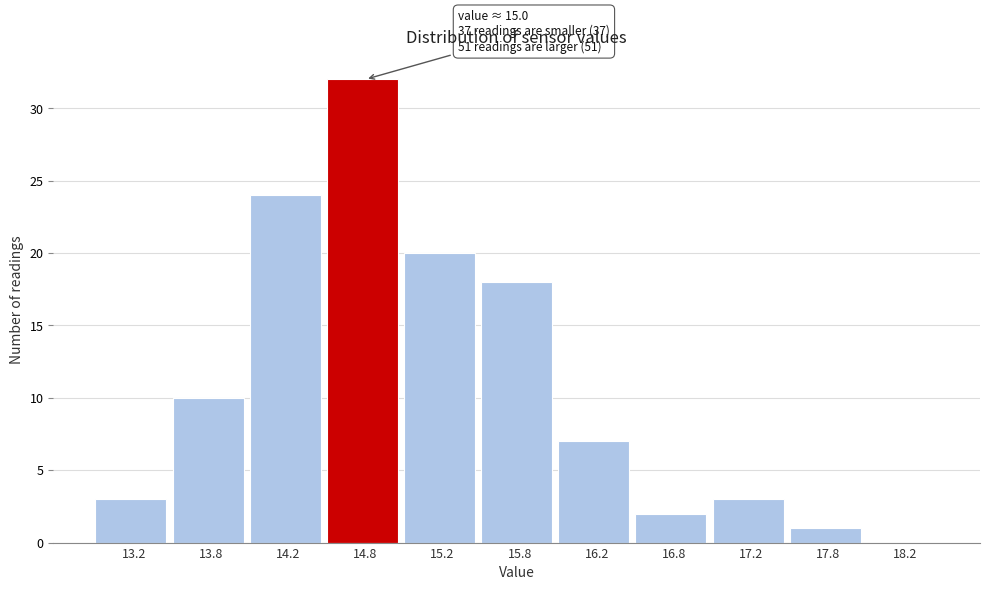

Reading left to right, what are all the values shown in this chart?

13.2=3	13.8=10	14.2=24	14.8=32	15.2=20	15.8=18	16.2=7	16.8=2	17.2=3	17.8=1	18.2=0